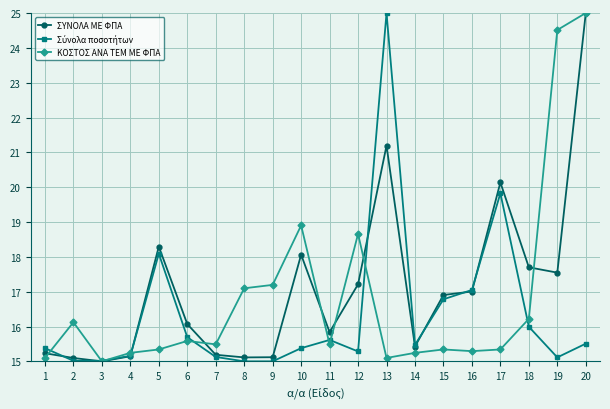

Where does the ΣΥΝΟΛΑ ΜΕ ΦΠΑ series first go above 16?

5